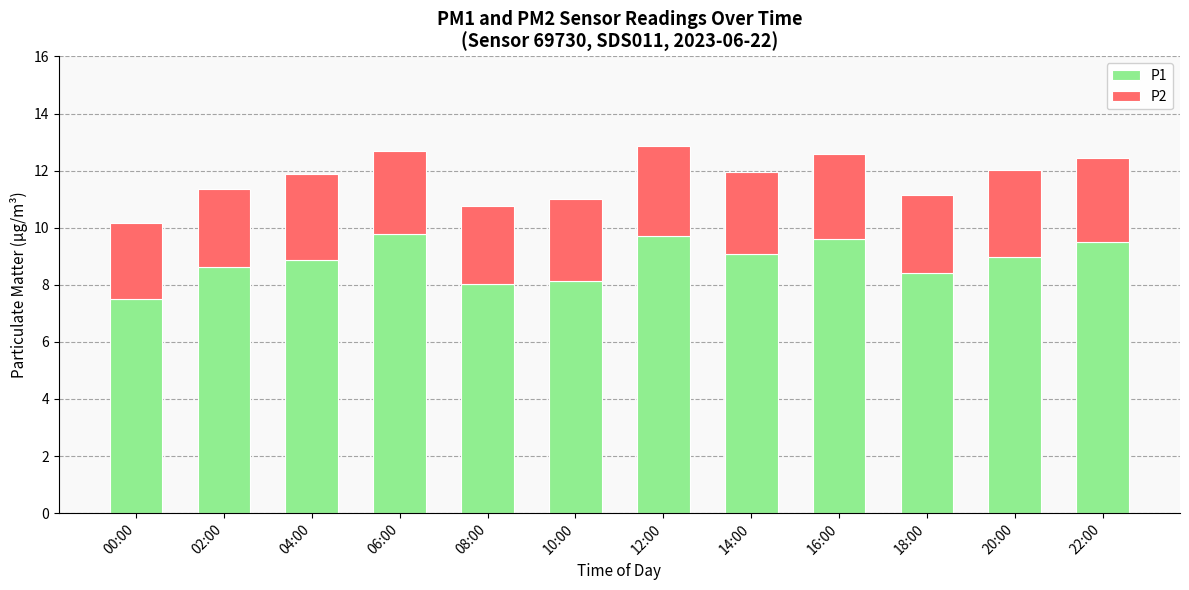

What is the difference between the maximum and minimum values in the P1 series?

2.3